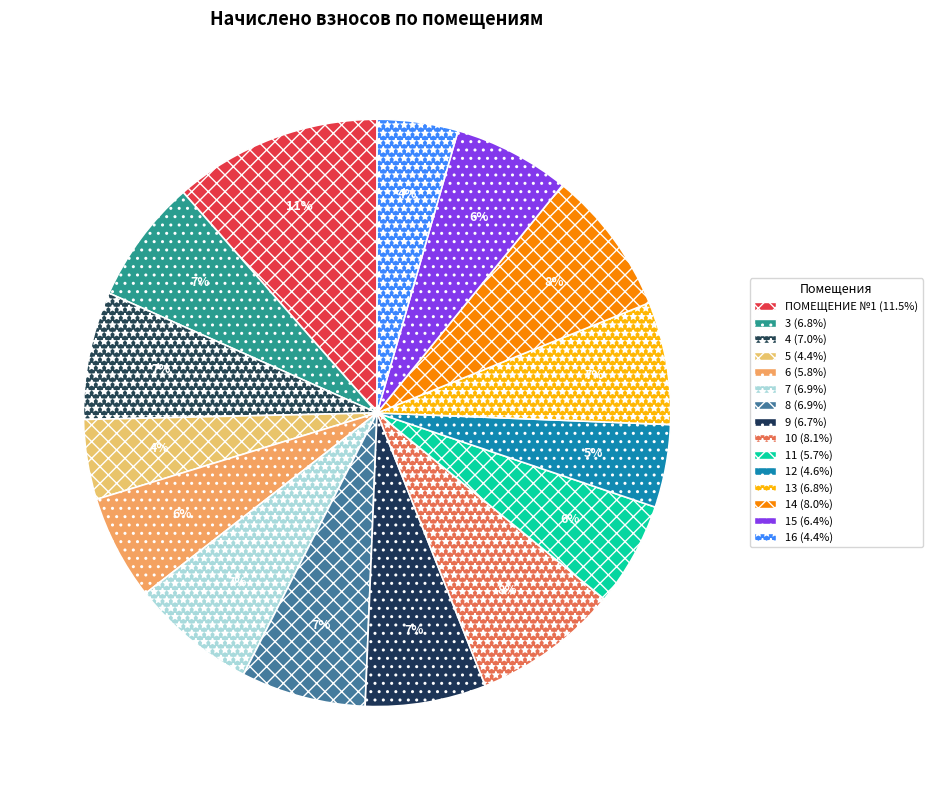

How many slices are in this pie chart?

15